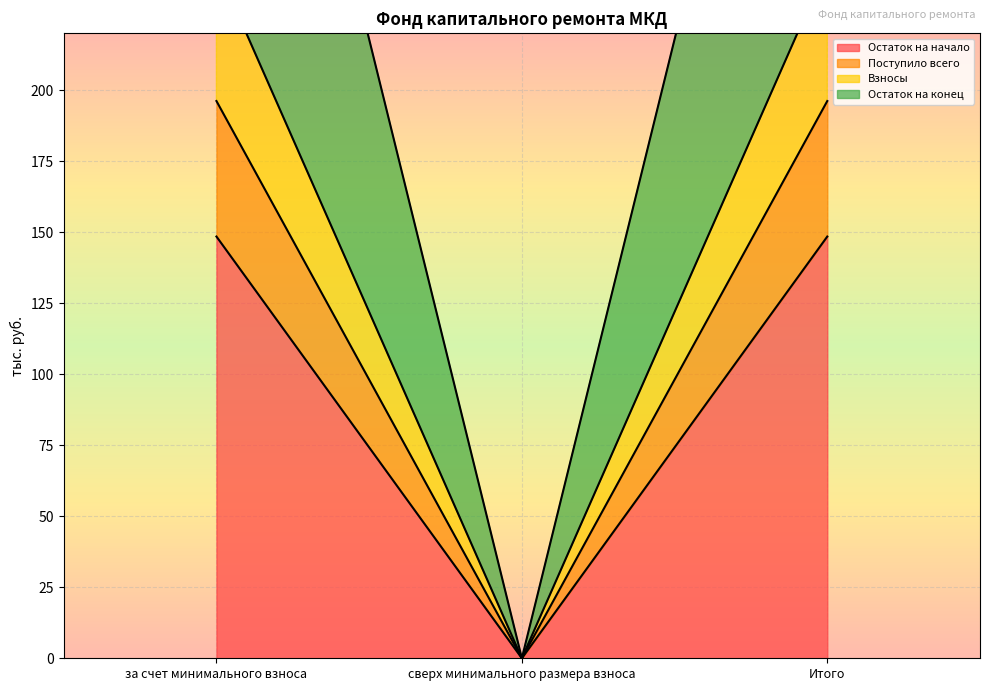

At сверх минимального размера взноса, list the series in order from smallest to largest.

Остаток на начало, Поступило всего, Взносы, Остаток на конец